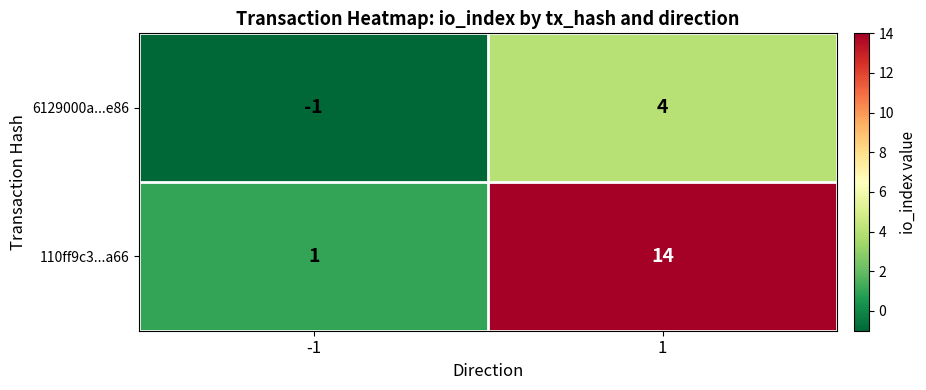

What is the maximum value shown in the chart?

14